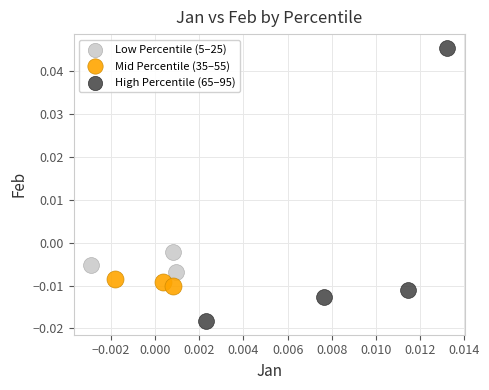

Which series reaches the minimum Y coordinate?

High Percentile (65–95)